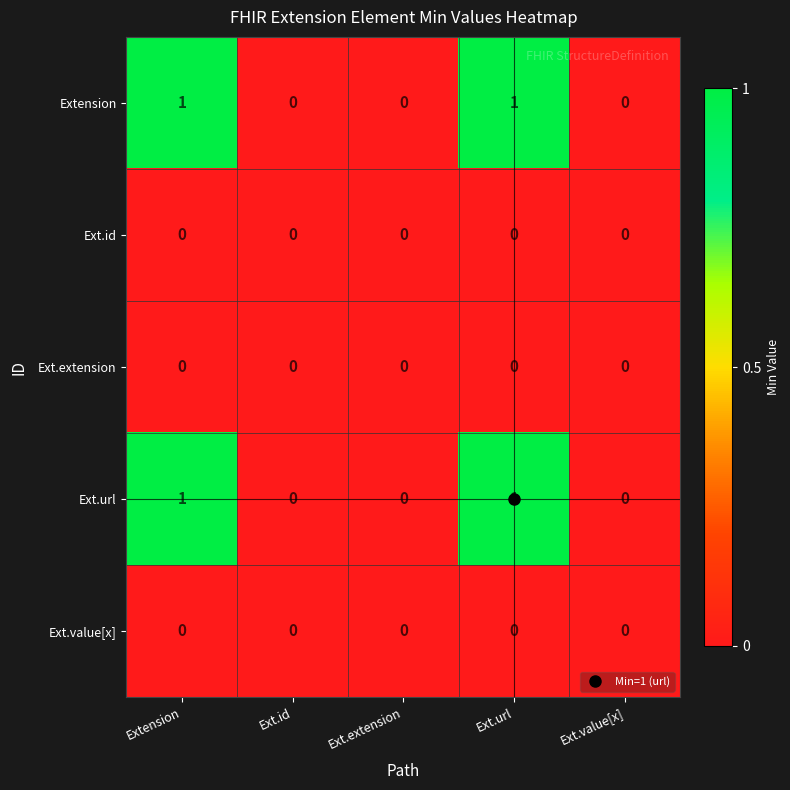

What is the total value across all series at Extension?

2